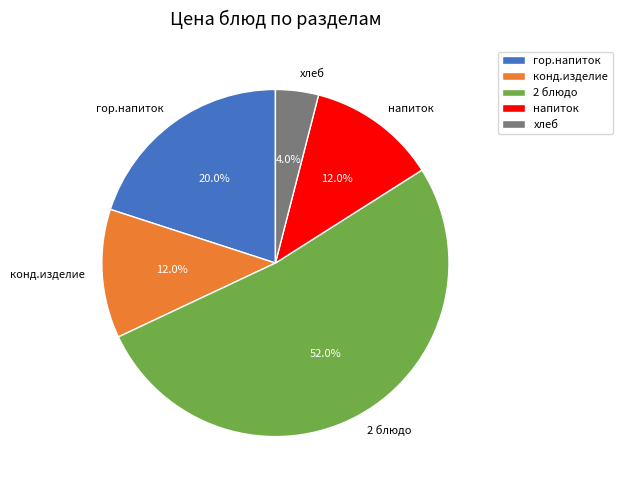

Which slice is the smallest?

хлеб